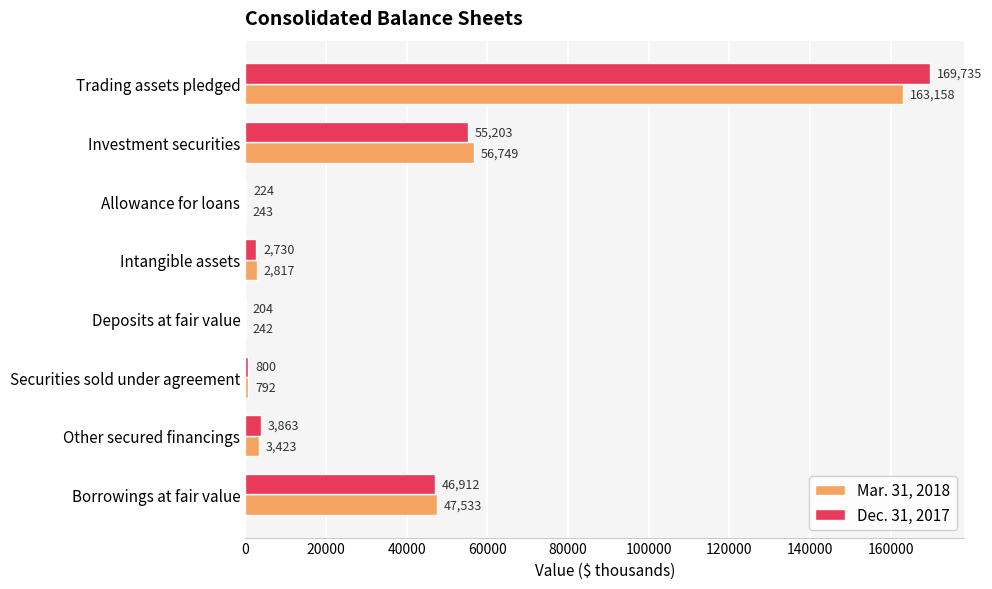

Between Investment securities and Intangible assets, which series saw the biggest shift?

Mar. 31, 2018